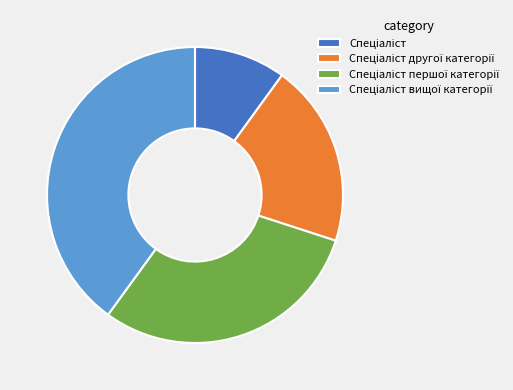

Is there a majority slice in this chart?

No